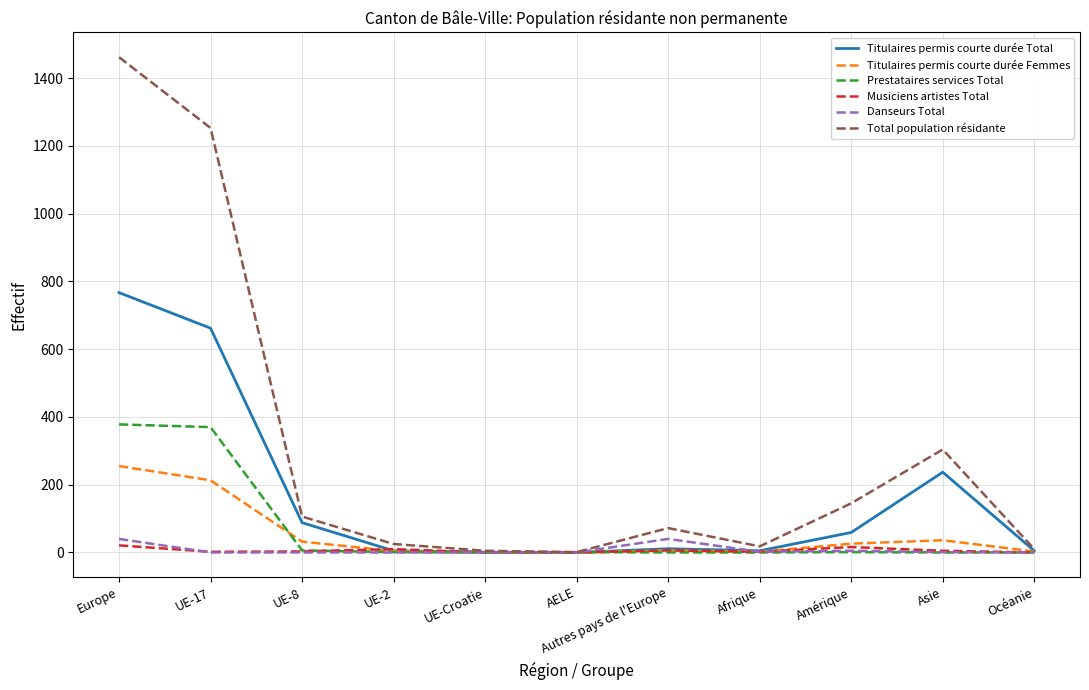

Is it true that Total population résidante equals 72 at Autres pays de l'Europe?

True